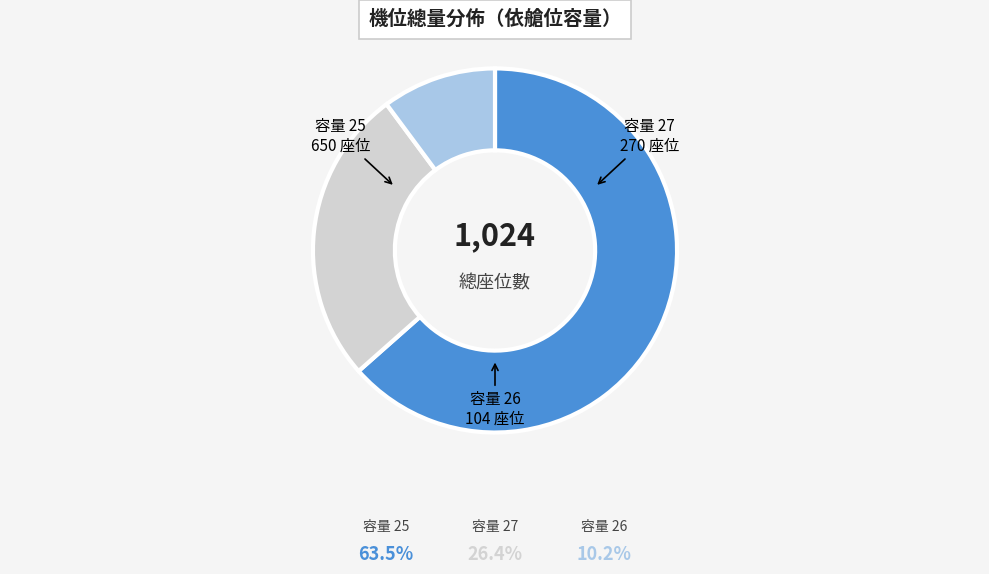

Is there any slice that represents more than half of the pie?

Yes